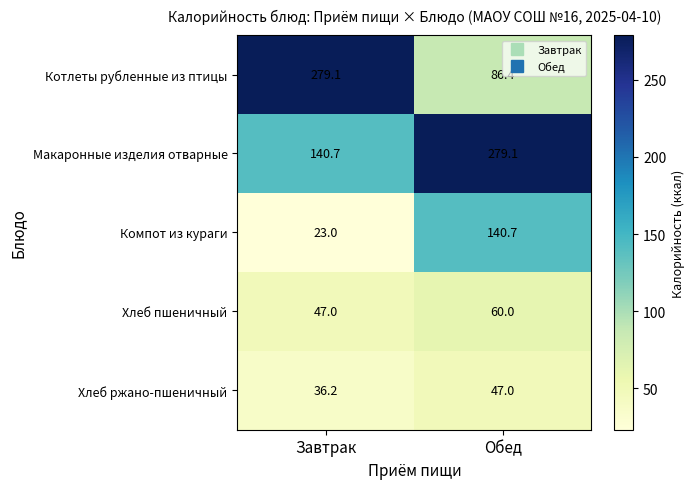

Is the value of Макаронные изделия отварные at Обед greater than the value of Компот из кураги at Обед?

Yes